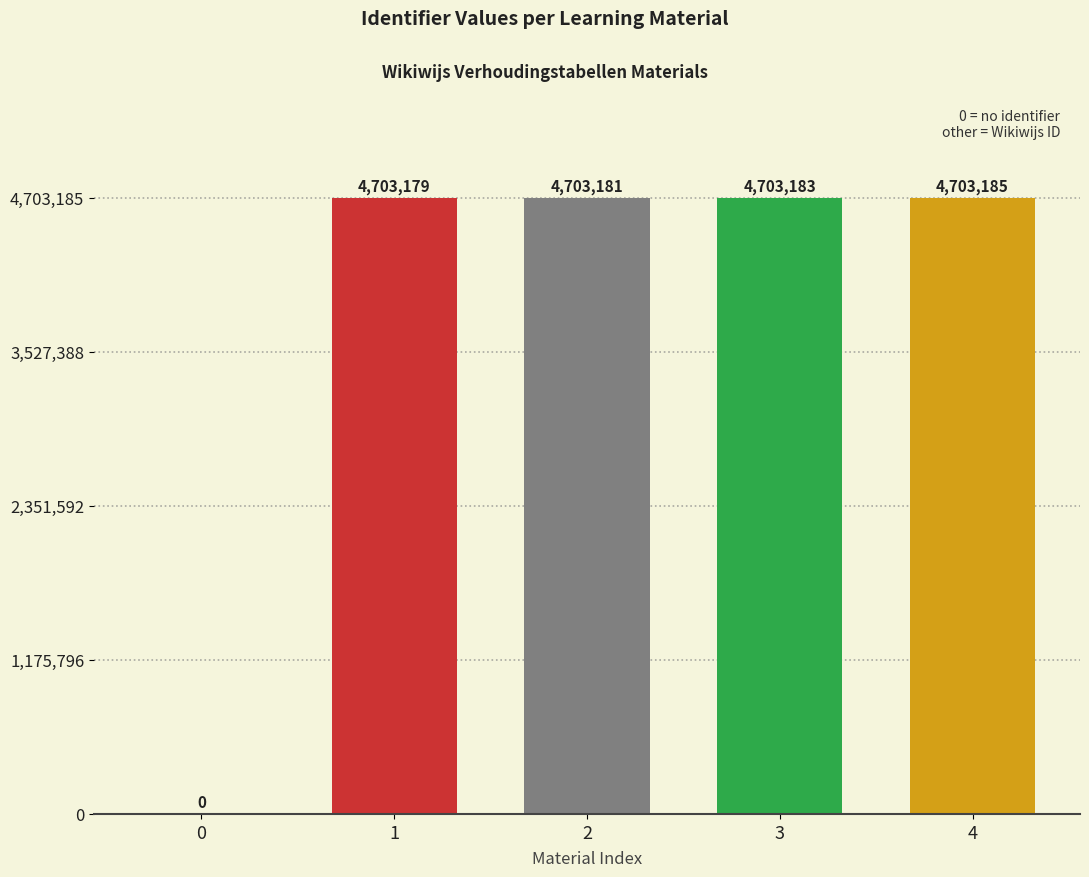

Are the bars horizontal?

No